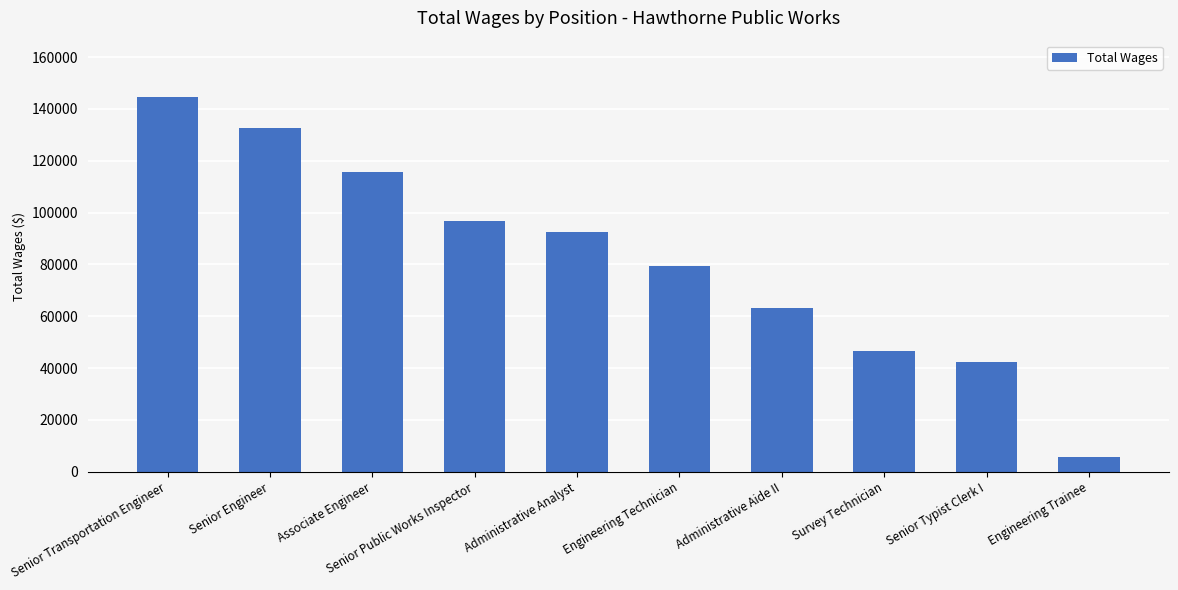

True or false: the data shows 60582 at Survey Technician.

False